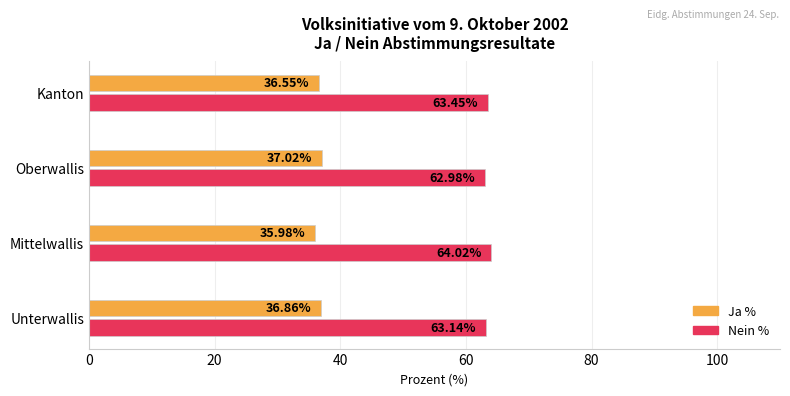

How many values in the Ja % series exceed 36?

3